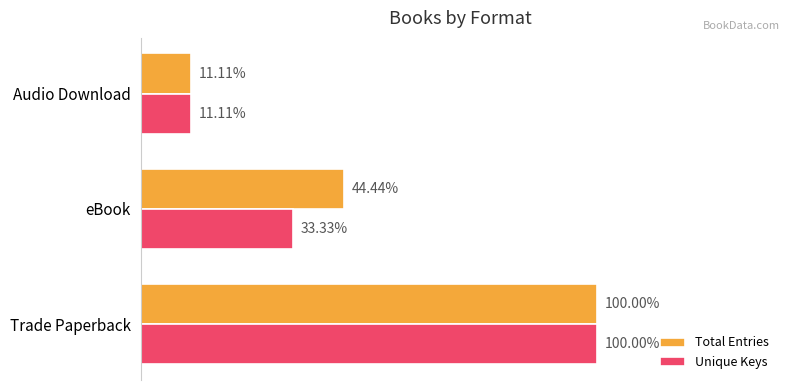

Which series has the widest spread of values?

Total Entries